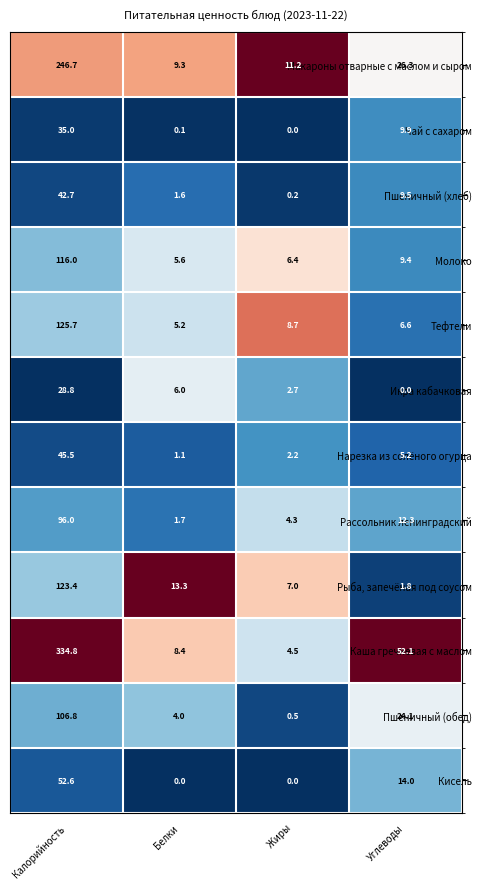

Which label corresponds to the largest value in the chart?

Калорийность